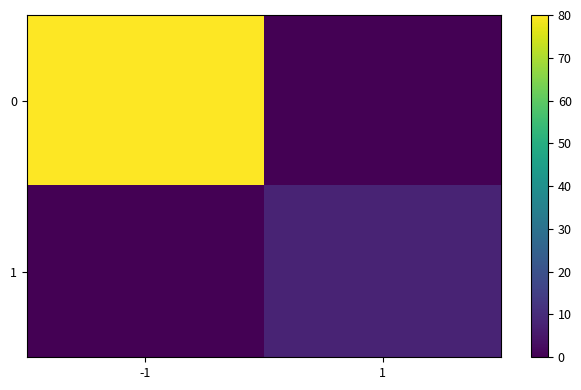

Reading right to left, transcribe all the data shown in this chart.

0: 1=0	-1=80
1: 1=8	-1=0